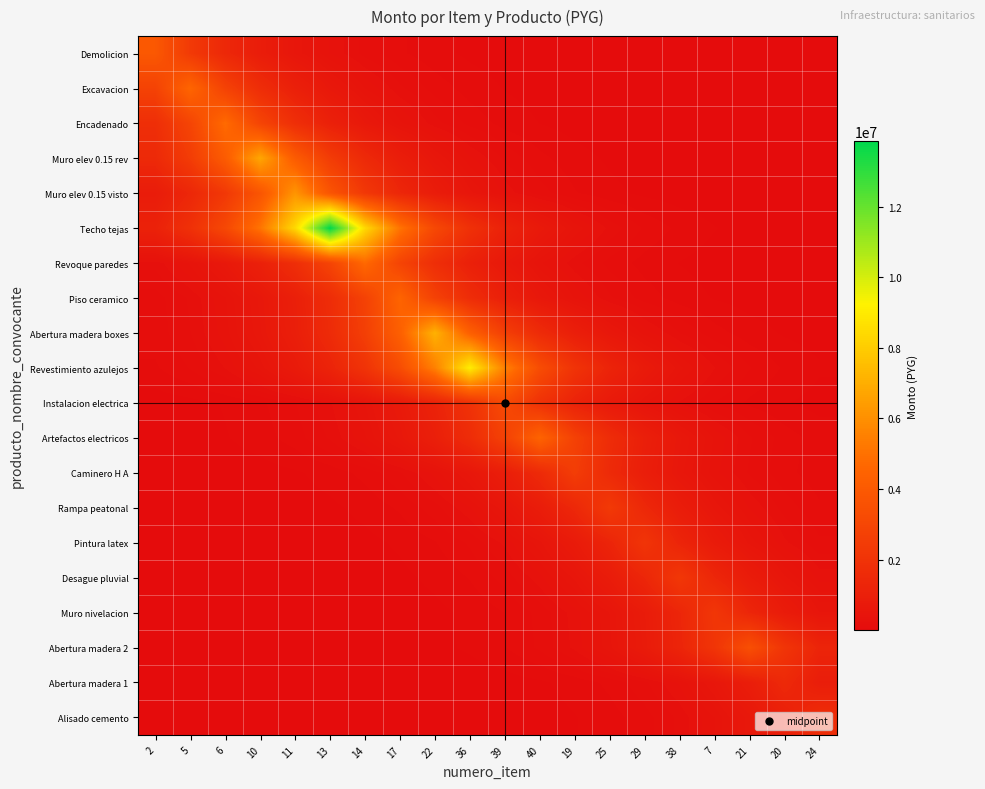

Reading left to right, transcribe all the data shown in this chart.

Demolicion: 2=3906667.0	5=2369513.3	6=1437182.5	10=871695.2	11=528709.9	13=320678.8	14=194501.5	17=117971.1	22=71553.1	36=43399.2	39=26322.9	40=15965.7	19=9683.7	25=5873.4	29=3562.4	38=2160.7	7=1310.5	21=794.9	20=482.1	24=292.4
Excavacion: 2=2794423.8	5=4607226.0	6=2794423.8	10=1694903.7	11=1028011.1	13=623520.2	14=378184.1	17=229380.3	22=139126.2	36=84384.3	39=51181.7	40=31043.2	19=18828.7	25=11420.2	29=6926.7	38=4201.2	7=2548.2	21=1545.6	20=937.4	24=568.6
Encadenado: 2=1762674.8	5=2906159.5	6=4791447.0	10=2906159.5	11=1762674.8	13=1069116.3	14=648451.8	17=393305.9	22=238552.1	36=144689.2	39=87758.4	40=53228.2	19=32284.5	25=19581.5	29=11876.8	38=7203.6	7=4369.2	21=2650.1	20=1607.4	24=974.9
Muro elev 0.15 rev: 2=1507954.0	5=2486195.8	6=4099044.0	10=6758181.0	11=4099044.0	13=2486195.8	14=1507954.0	17=914620.3	22=554745.3	36=336470.0	39=204079.4	40=123780.4	19=75076.6	25=45536.3	29=27619.1	38=16751.9	7=10160.5	21=6162.7	20=3737.8	24=2267.1
Muro elev 0.15 visto: 2=836708.8	5=1379499.5	6=2274410.2	10=3749868.5	11=6182488.0	13=3749868.5	14=2274410.2	17=1379499.5	22=836708.8	36=507489.5	39=307808.0	40=186695.0	19=113236.2	25=68681.2	29=41657.3	38=25266.4	7=15324.9	21=9295.0	20=5637.7	24=3419.4
Techo tejas: 2=1138634.9	5=1877291.6	6=3095130.6	10=5103007.7	11=8413437.3	13=13871413.0	14=8413437.3	17=5103007.7	22=3095130.6	36=1877291.6	39=1138634.9	40=690617.0	19=418880.4	25=254063.8	29=154097.5	38=93464.8	7=56689.3	21=34383.8	20=20854.8	24=12649.1
Revoque paredes: 2=235913.8	5=388956.1	6=641280.1	10=1057292.2	11=1743180.2	13=2874018.2	14=4738455.0	17=2874018.2	22=1743180.2	36=1057292.2	39=641280.1	40=388956.1	19=235913.8	25=143088.9	29=86787.8	38=52639.5	7=31927.5	21=19365.0	20=11745.5	24=7124.0
Piso ceramico: 2=137191.6	5=226190.7	6=372925.4	10=614850.0	11=1013716.2	13=1671335.5	14=2755566.4	17=4543161.0	22=2755566.4	36=1671335.5	39=1013716.2	40=614850.0	19=372925.4	25=226190.7	29=137191.6	38=83210.9	7=50470.0	21=30611.6	20=18566.9	24=11261.4
Abertura madera boxes: 2=130407.3	5=215005.4	6=354483.9	10=584445.2	11=963587.2	13=1588686.7	14=2619301.6	17=4318498.3	22=7120000.0	36=4318498.3	39=2619301.6	40=1588686.7	19=963587.2	25=584445.2	29=354483.9	38=215005.4	7=130407.3	21=79096.1	20=47974.2	24=29097.8
Revestimiento azulejos: 2=100901.5	5=166358.5	6=274278.8	10=452209.3	11=745567.1	13=1229232.4	14=2026661.6	17=3341400.0	22=5509037.3	36=9082867.0	39=5509037.3	40=3341400.0	19=2026661.6	25=1229232.4	29=745567.1	38=452209.3	7=274278.8	21=166358.5	20=100901.5	24=61199.9
Instalacion electrica: 2=21561.4	5=35548.8	6=58610.0	10=96631.6	11=159318.6	13=262672.0	14=433072.9	17=714016.5	22=1177214.2	36=1940898.1	39=3200000.0	40=1940898.1	19=1177214.2	25=714016.5	29=433072.9	38=262672.0	7=159318.6	21=96631.6	20=58610.0	24=35548.8
Artefactos electricos: 2=18445.9	5=30412.2	6=50141.2	10=82668.8	11=136297.9	13=224717.2	14=370496.1	17=610844.7	22=1007112.7	36=1660448.1	39=2737616.2	40=4513566.0	19=2737616.2	25=1660448.1	29=1007112.7	38=610844.7	7=370496.1	21=224717.2	20=136297.9	24=82668.8
Caminero H A: 2=6289.3	5=10369.3	6=17096.0	10=28186.6	11=46471.8	13=76619.0	14=126323.4	17=208272.1	22=343382.6	36=566142.1	39=933410.6	40=1538933.9	19=2537273.0	25=1538933.9	29=933410.6	38=566142.1	7=343382.6	21=208272.1	20=126323.4	24=76619.0
Rampa peatonal: 2=3542.1	5=5839.9	6=9628.4	10=15874.6	11=26172.8	13=43151.6	14=71145.0	17=117298.3	22=193392.3	36=318849.9	39=525694.7	40=866724.0	19=1428986.2	25=2356000.0	29=1428986.2	38=866724.0	7=525694.7	21=318849.9	20=193392.3	24=117298.3
Pintura latex: 2=1915.1	5=3157.5	6=5205.8	10=8583.0	11=14151.0	13=23331.0	14=38466.3	17=63420.2	22=104562.3	36=172394.0	39=284229.7	40=468615.5	19=772616.4	25=1273829.0	29=2100189.0	38=1273829.0	7=772616.4	21=468615.5	20=284229.7	24=172394.0
Desague pluvial: 2=1241.5	5=2046.9	6=3374.7	10=5564.0	11=9173.4	13=15124.4	14=24936.0	17=41112.5	22=67783.1	36=111755.4	39=184253.5	40=303782.6	19=500852.9	25=825766.8	29=1361459.4	38=2244667.0	7=1361459.4	21=825766.8	20=500852.9	24=303782.6
Muro nivelacion: 2=735.3	5=1212.3	6=1998.7	10=3295.3	11=5433.1	13=8957.6	14=14768.6	17=24349.3	22=40145.2	36=66188.2	39=109125.9	40=179918.3	19=296635.0	25=489068.5	29=806337.7	38=1329426.0	7=2191853.0	21=1329426.0	20=806337.7	24=489068.5
Abertura madera 2: 2=707.3	5=1166.1	6=1922.5	10=3169.7	11=5226.0	13=8616.1	14=14205.6	17=23421.1	22=38614.9	36=63665.2	39=104966.1	40=173059.8	19=285327.5	25=470425.4	29=775600.4	38=1278748.9	7=2108300.6	21=3476000.0	20=2108300.6	24=1278748.9
Abertura madera 1: 2=184.6	5=304.4	6=501.9	10=827.4	11=1364.2	13=2249.1	14=3708.2	17=6113.8	22=10080.0	36=16619.1	39=27400.2	40=45175.3	19=74481.5	25=122799.2	29=202461.6	38=333802.7	7=550347.6	21=907369.9	20=1496000.0	24=907369.9
Alisado cemento: 2=127.2	5=209.7	6=345.8	10=570.1	11=939.9	13=1549.6	14=2554.9	17=4212.3	22=6945.0	36=11450.3	39=18878.4	40=31125.2	19=51316.7	25=84606.9	29=139493.3	38=229985.5	7=379182.0	21=625165.5	20=1030723.6	24=1699376.0